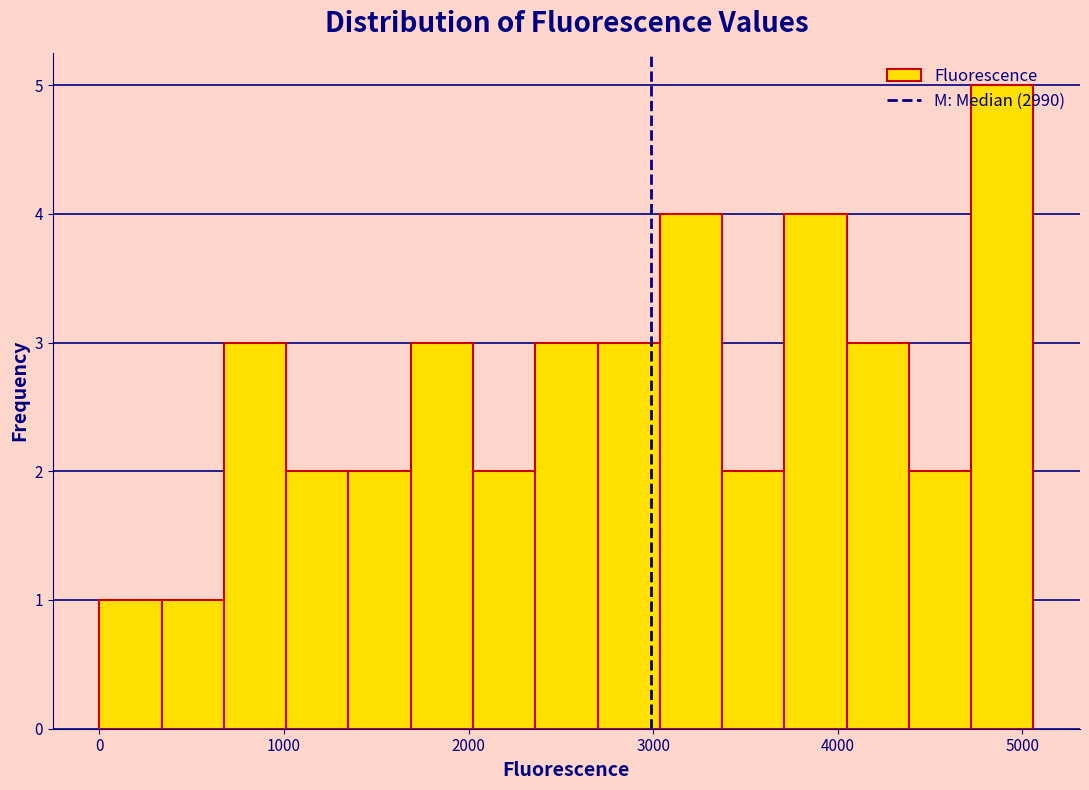

Around what value on the x-axis is the tallest bar? Give the approximate position of its centre, as read against the axis.

4900